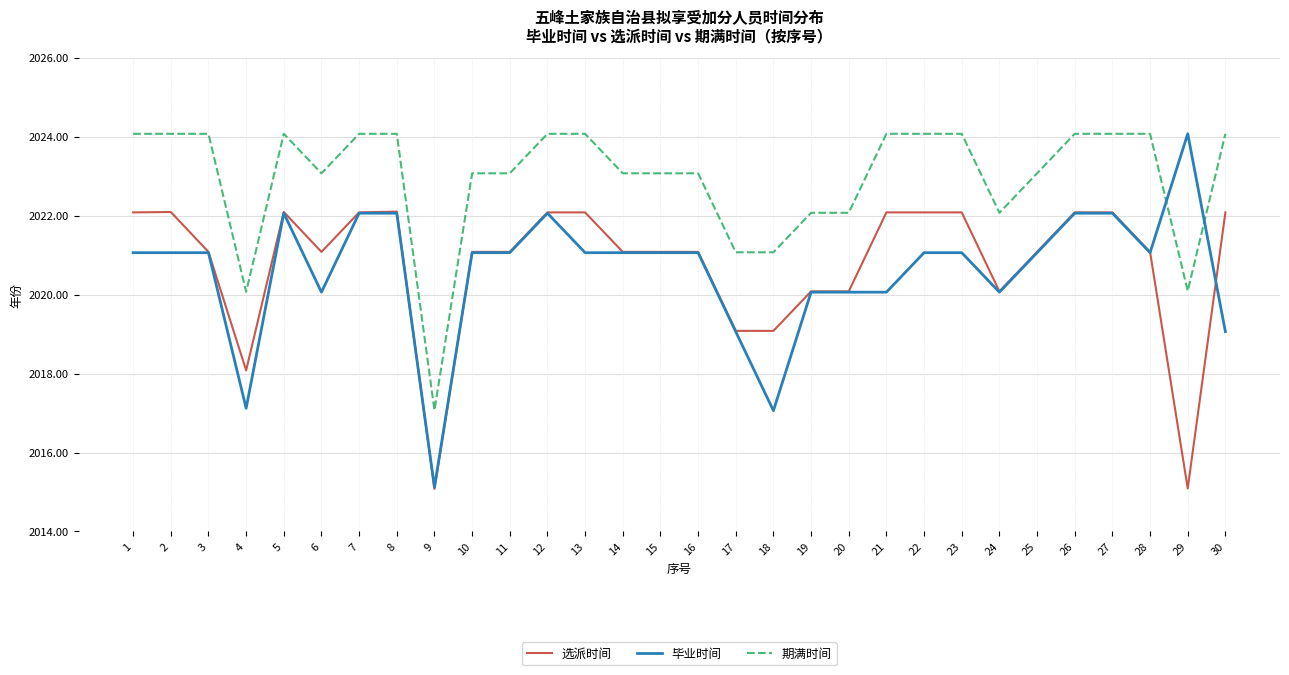

Reading left to right, list all the values displayed in this chart.

选派时间: 1=2022.1	2=2022.1	3=2021.1	4=2018.1	5=2022.1	6=2021.1	7=2022.1	8=2022.1	9=2015.1	10=2021.1	11=2021.1	12=2022.1	13=2022.1	14=2021.1	15=2021.1	16=2021.1	17=2019.1	18=2019.1	19=2020.1	20=2020.1	21=2022.1	22=2022.1	23=2022.1	24=2020.1	25=2021.1	26=2022.1	27=2022.1	28=2021.1	29=2015.1	30=2022.1
毕业时间: 1=2021.1	2=2021.1	3=2021.1	4=2017.1	5=2022.1	6=2020.1	7=2022.1	8=2022.1	9=2015.1	10=2021.1	11=2021.1	12=2022.1	13=2021.1	14=2021.1	15=2021.1	16=2021.1	17=2019.1	18=2017.1	19=2020.1	20=2020.1	21=2020.1	22=2021.1	23=2021.1	24=2020.1	25=2021.1	26=2022.1	27=2022.1	28=2021.1	29=2024.1	30=2019.1
期满时间: 1=2024.1	2=2024.1	3=2024.1	4=2020.1	5=2024.1	6=2023.1	7=2024.1	8=2024.1	9=2017.1	10=2023.1	11=2023.1	12=2024.1	13=2024.1	14=2023.1	15=2023.1	16=2023.1	17=2021.1	18=2021.1	19=2022.1	20=2022.1	21=2024.1	22=2024.1	23=2024.1	24=2022.1	25=2023.1	26=2024.1	27=2024.1	28=2024.1	29=2020.1	30=2024.1